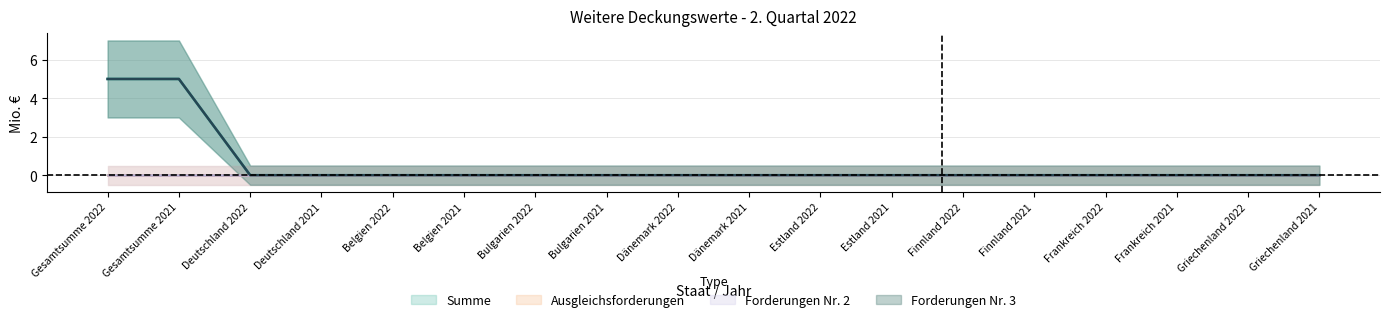

At how many categories does at least one series exceed 2?

2